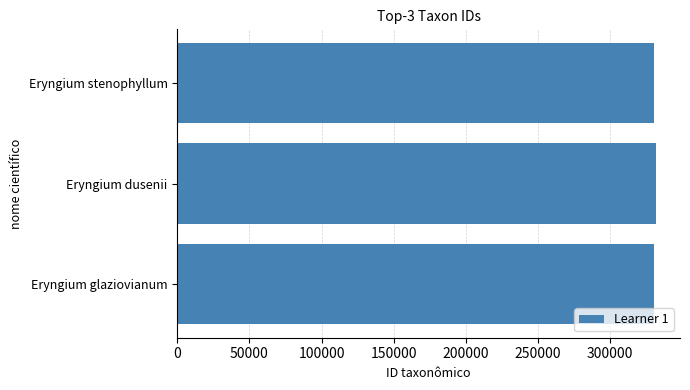

Does the chart contain any negative values?

No